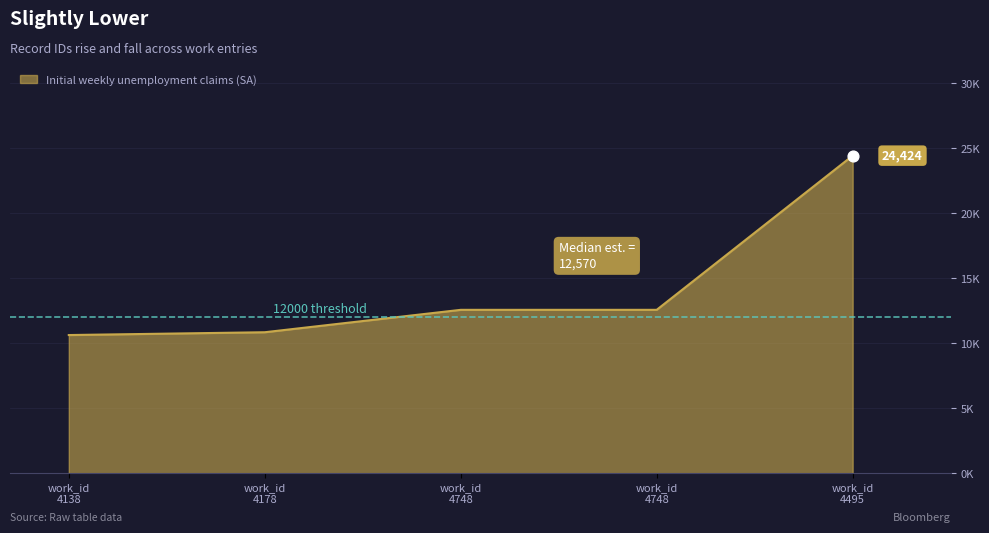

Is this an area chart (filled region under the line)?

Yes